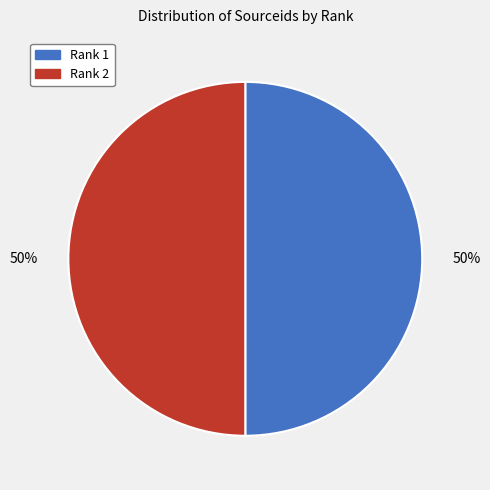

Combined, do Rank 1 and Rank 2 account for over 50%?

Yes